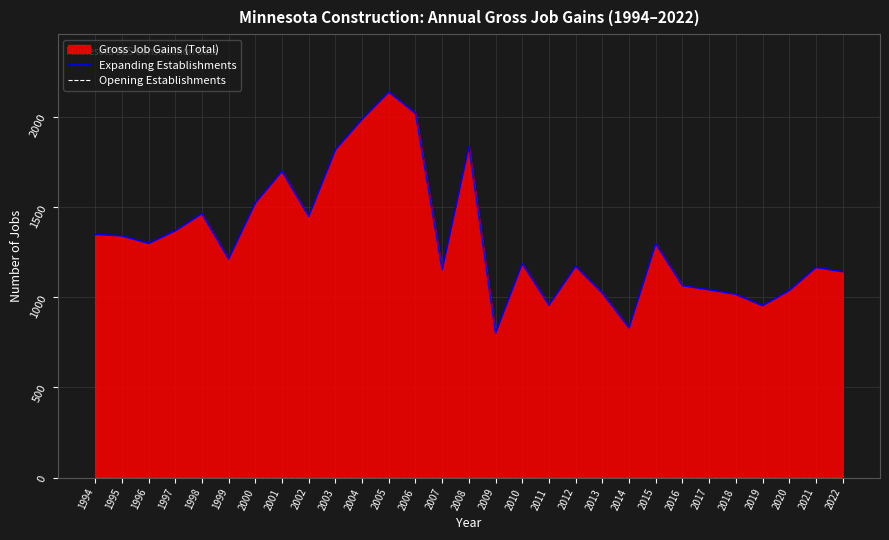

Rank the categories by Opening Establishments value from highest to lowest.

1994, 1995, 1996, 1997, 1998, 1999, 2000, 2001, 2002, 2003, 2004, 2005, 2006, 2007, 2008, 2009, 2010, 2011, 2012, 2013, 2014, 2015, 2016, 2017, 2018, 2019, 2020, 2021, 2022